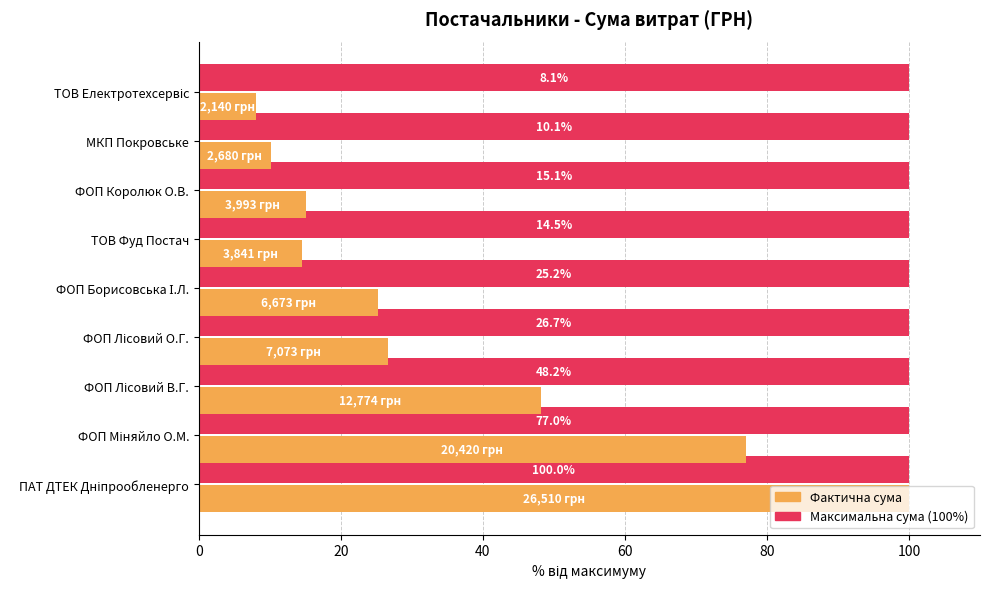

What is the spread (max minus min) of values at ФОП Королюк О.В.?

84.9